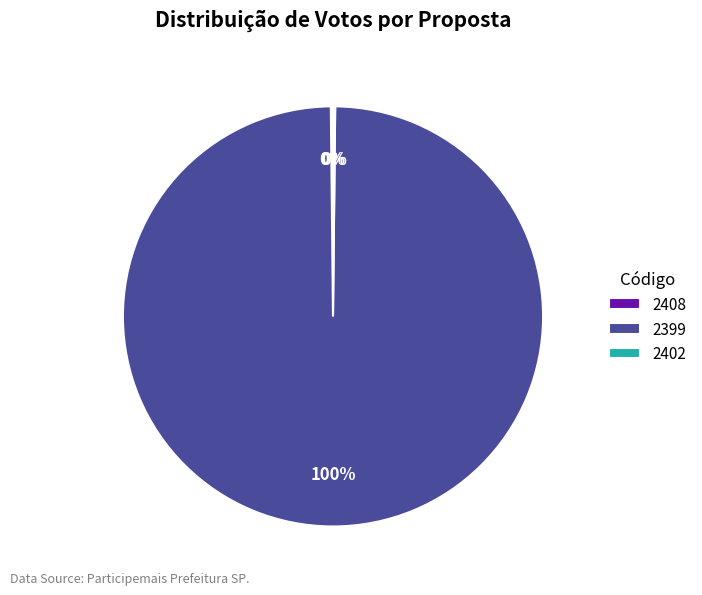

To the nearest percent, what is the difference between the largest and smallest slice percentages?

100%